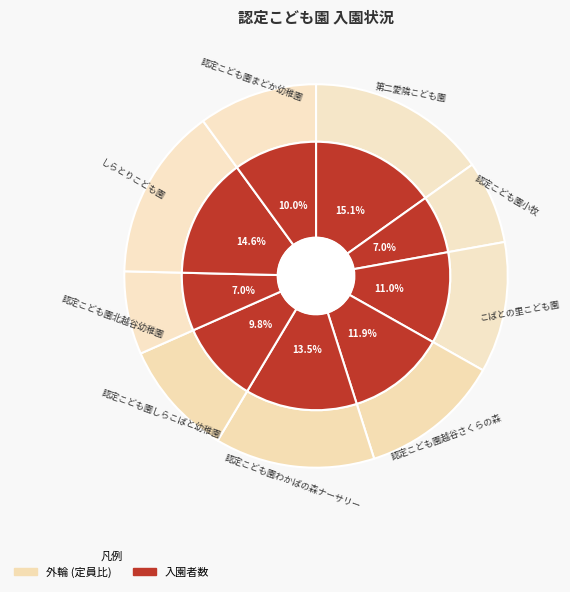

How many slices are in this pie chart?

9